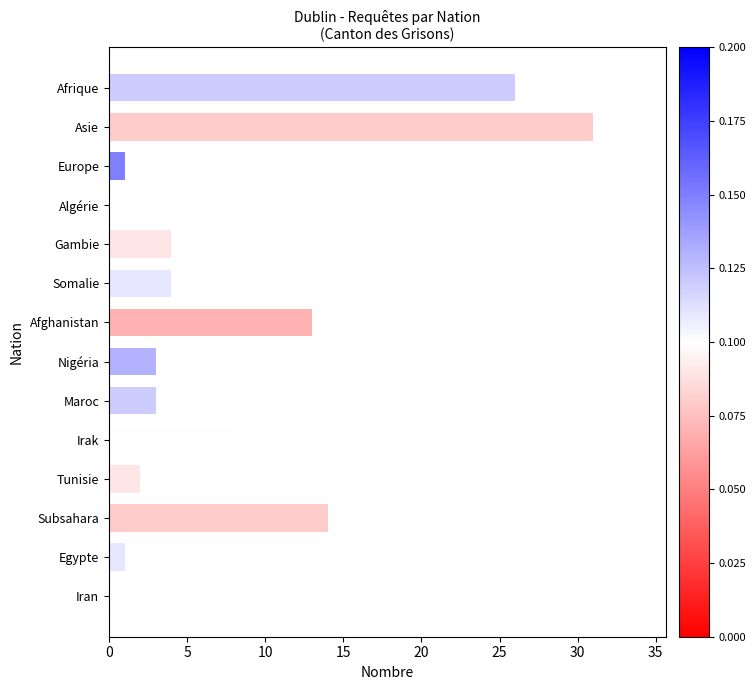

Reading top to bottom, extract all data points from this chart.

Afrique=26	Asie=31	Europe=1	Algérie=6	Gambie=4	Somalie=4	Afghanistan=13	Nigéria=3	Maroc=3	Irak=8	Tunisie=2	Subsahara=14	Egypte=1	Iran=1